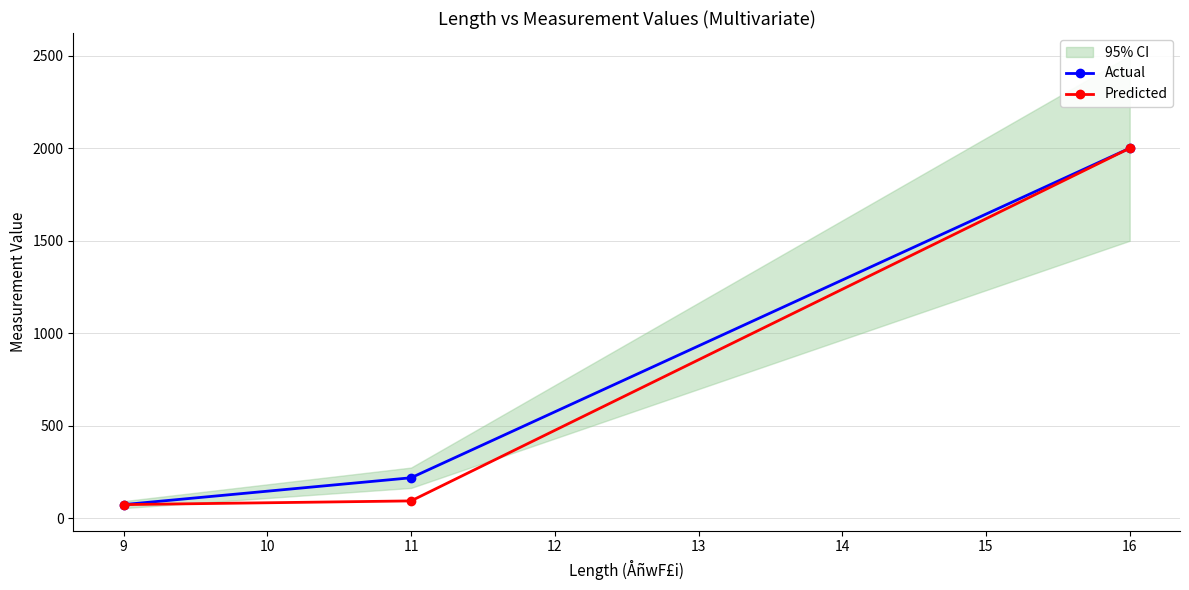

What are all the series names shown in the legend?

Actual, Predicted